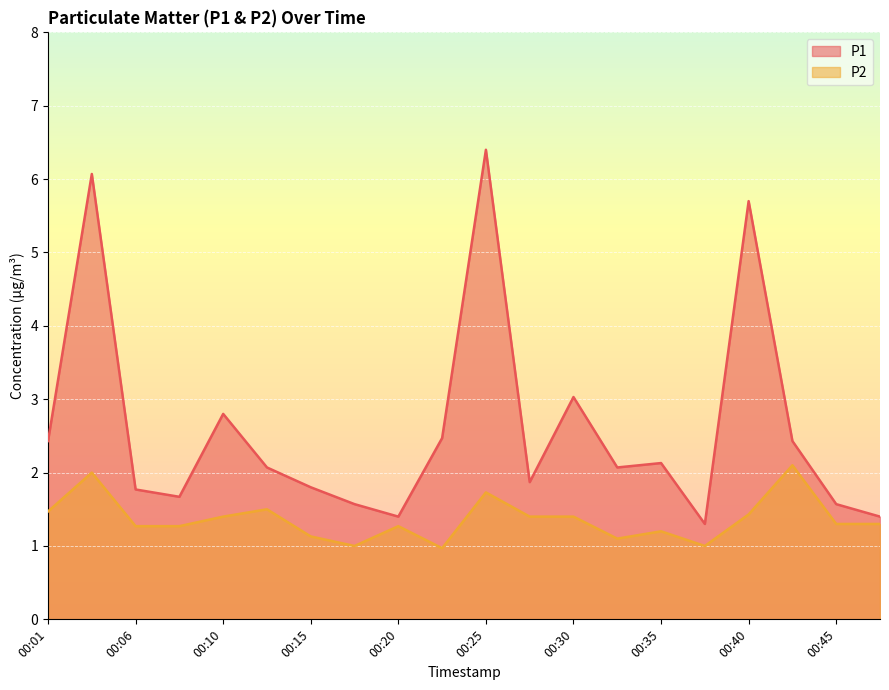

What is the maximum value for P1?

6.4